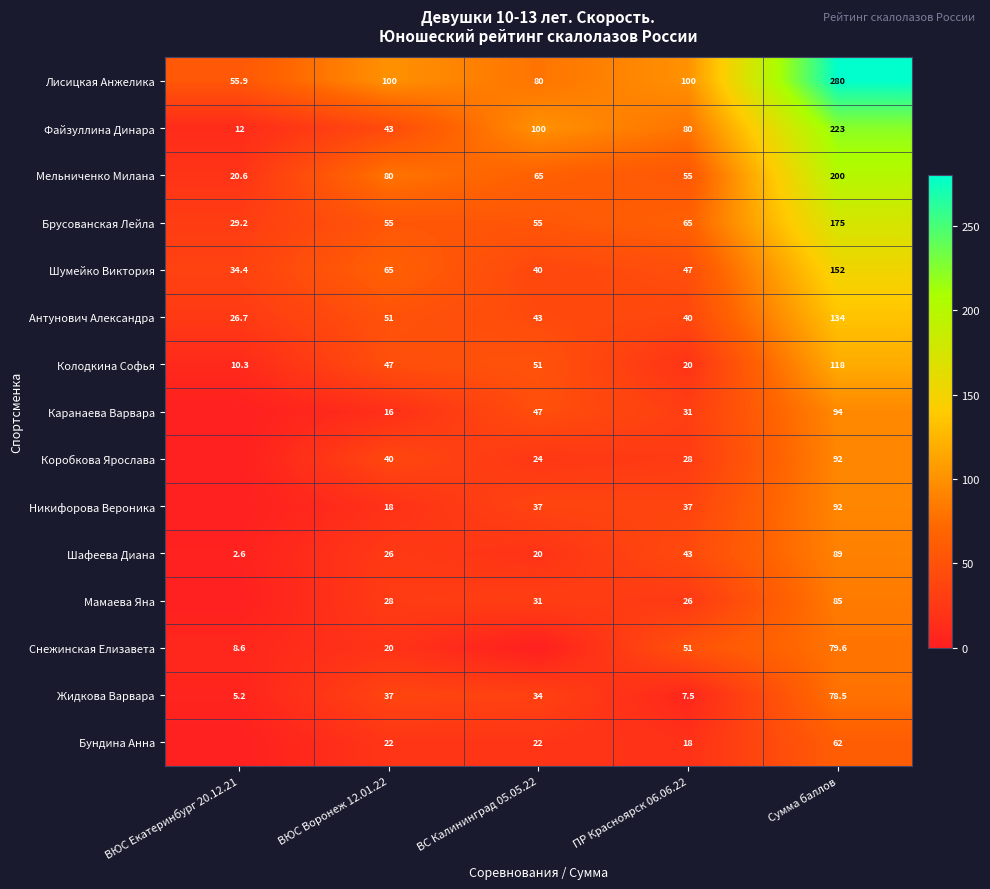

What is the sum of the Коробкова Ярослава values at ВЮС Воронеж 12.01.22 and ВС Калининград 05.05.22?

64.0